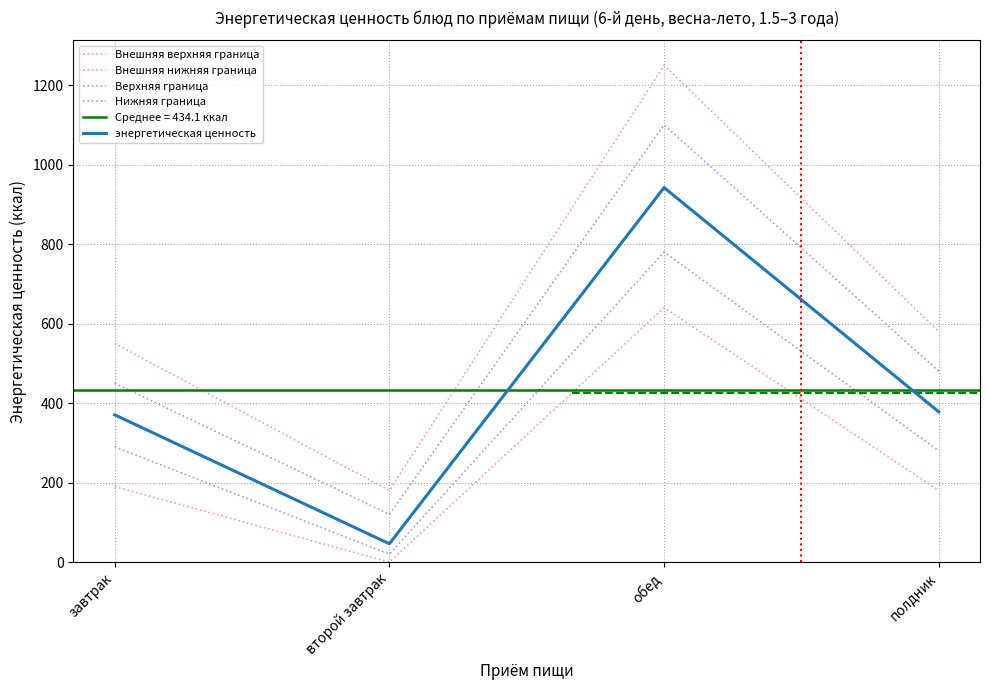

True or false: Верхняя граница and Внешняя нижняя граница intersect in this chart.

False